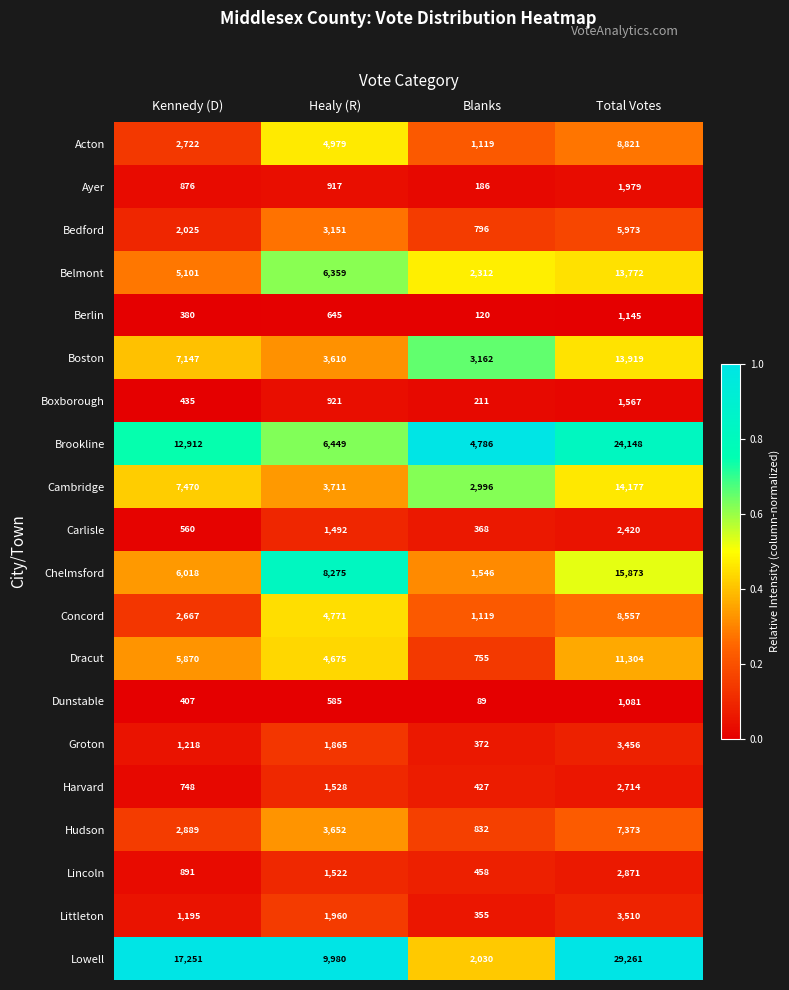

Rank the series at Total Votes from lowest to highest value.

Dunstable, Berlin, Boxborough, Ayer, Carlisle, Harvard, Lincoln, Groton, Littleton, Bedford, Hudson, Concord, Acton, Dracut, Belmont, Boston, Cambridge, Chelmsford, Brookline, Lowell